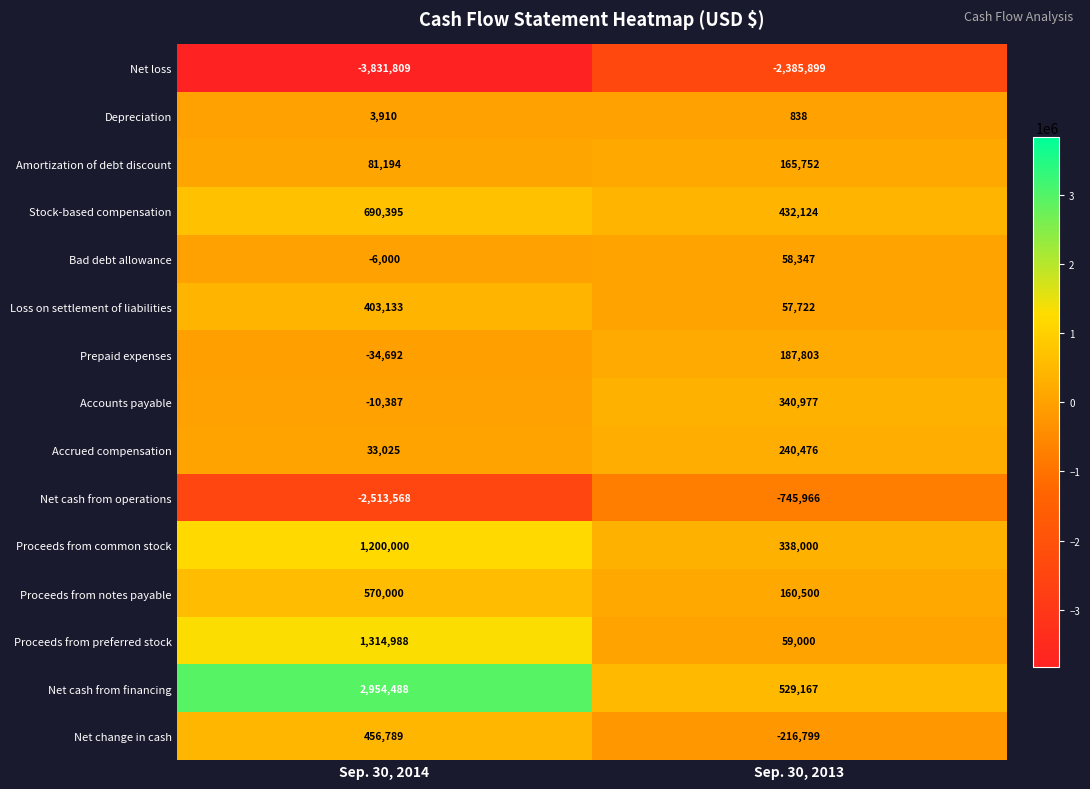

Between Sep. 30, 2014 and Sep. 30, 2013, which series saw the biggest shift?

Net cash from financing